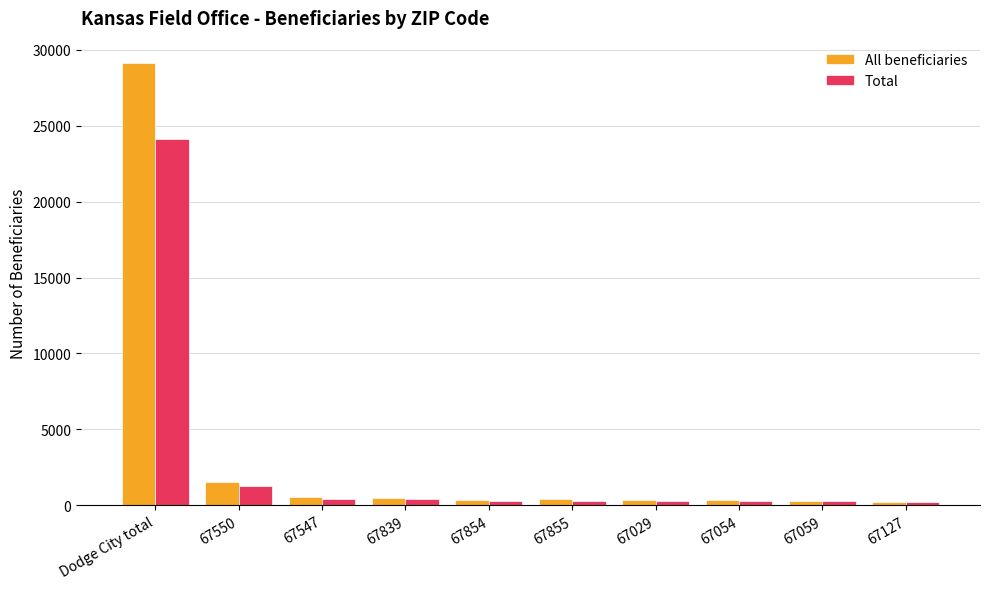

The All beneficiaries series shows 382 at 67855. True or false?

True